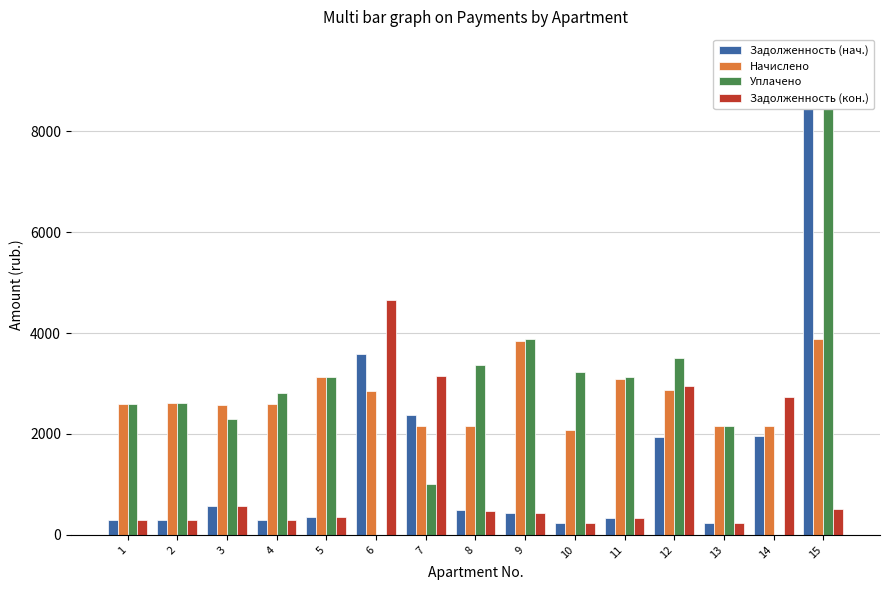

What is the maximum value for Задолженность (нач.)?

8905.2